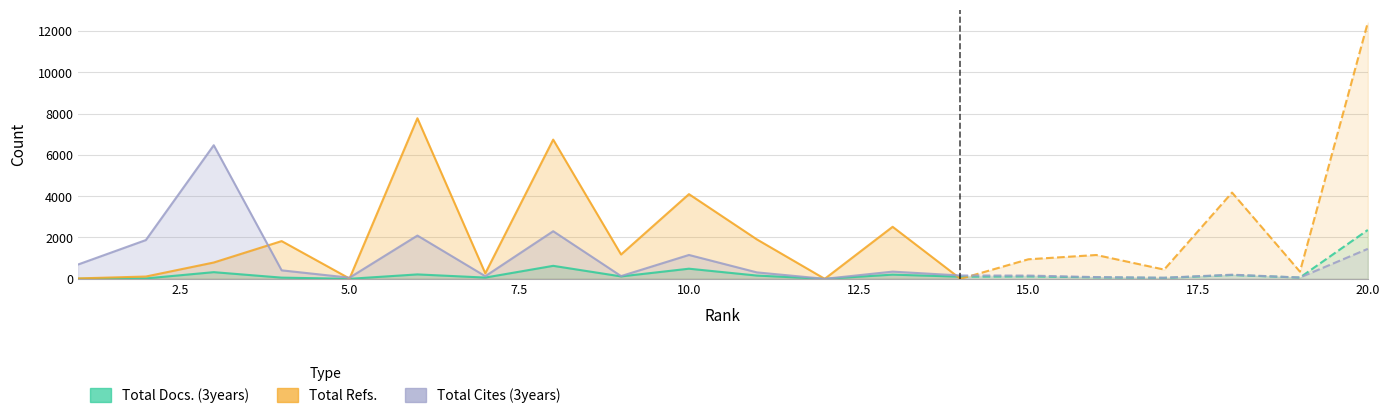

What is the sum of the Total Cites (3years) values at 13 and 3?

6814